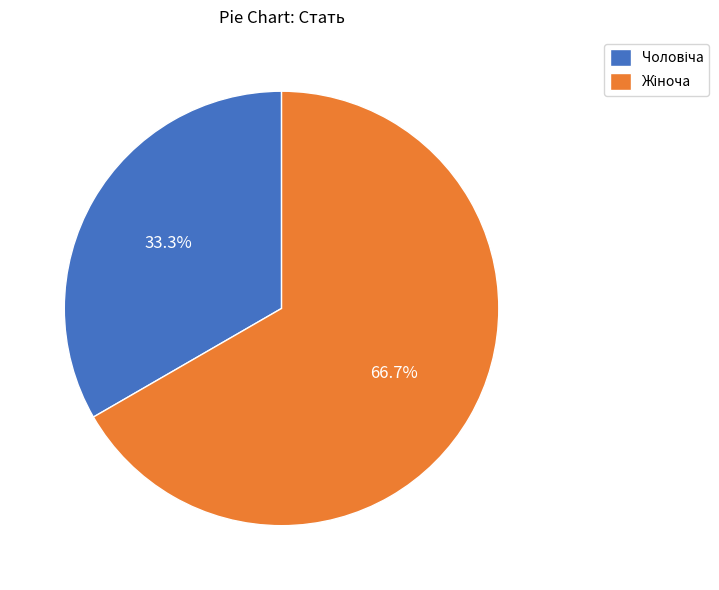

Rank the categories by value from highest to lowest.

Жіноча, Чоловіча